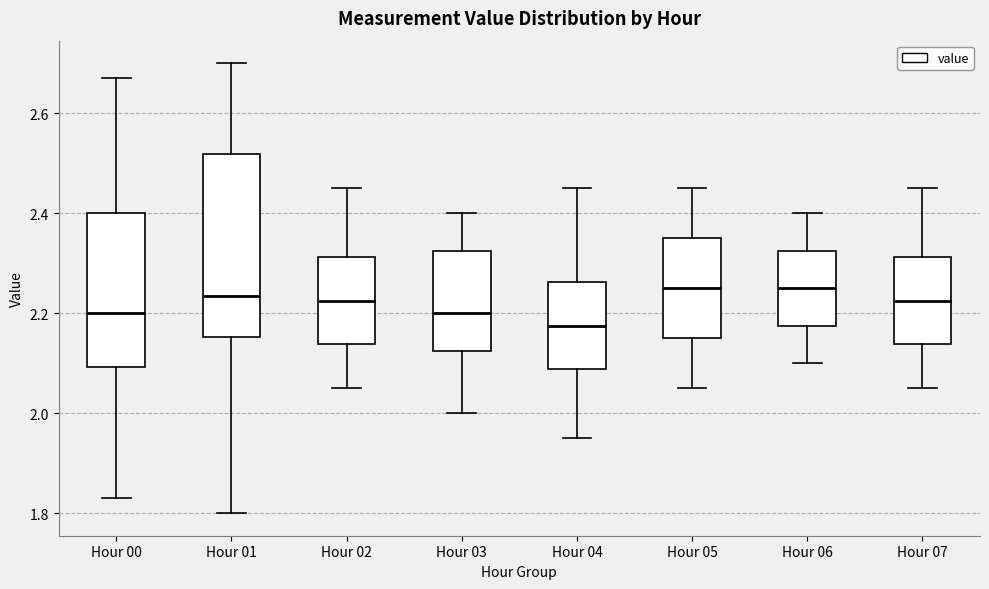

Reading left to right, transcribe this box plot: for each box, give where its median line is, the range the box spans, and where its two whiskers end, as read against the y-axis. The values are not printed on the chart, so give them approximately, as read against the axis.

Hour 00: median 2.20, box 2.10 to 2.40, whiskers 1.84 to 2.68
Hour 01: median 2.24, box 2.16 to 2.52, whiskers 1.80 to 2.70
Hour 02: median 2.22, box 2.14 to 2.32, whiskers 2.06 to 2.46
Hour 03: median 2.20, box 2.12 to 2.32, whiskers 2.00 to 2.40
Hour 04: median 2.18, box 2.08 to 2.26, whiskers 1.96 to 2.46
Hour 05: median 2.26, box 2.16 to 2.36, whiskers 2.06 to 2.46
Hour 06: median 2.26, box 2.18 to 2.32, whiskers 2.10 to 2.40
Hour 07: median 2.22, box 2.14 to 2.32, whiskers 2.06 to 2.46